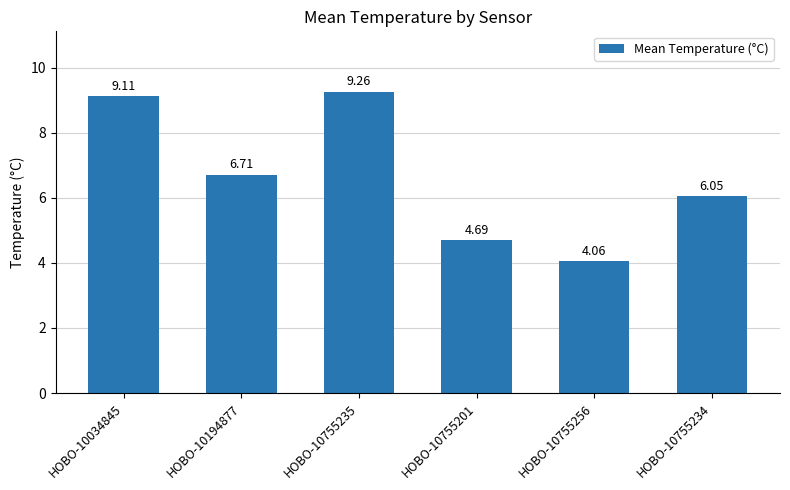

Rank the categories by value from highest to lowest.

HOBO-10755235, HOBO-10034845, HOBO-10194877, HOBO-10755234, HOBO-10755201, HOBO-10755256